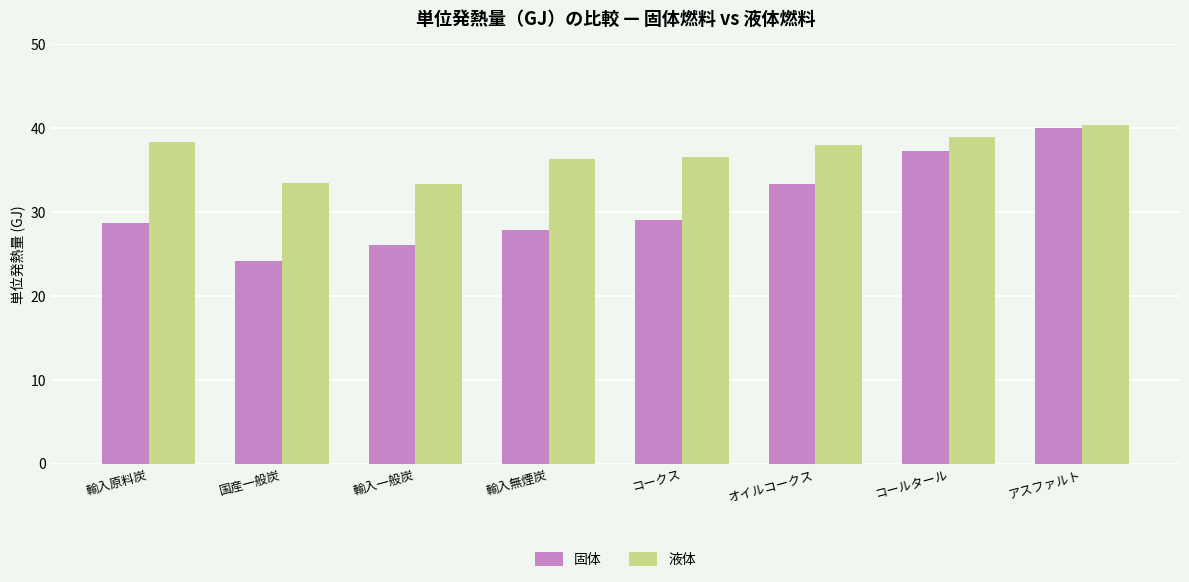

What is the value of the 液体 bar at the 3rd from the left?

33.3